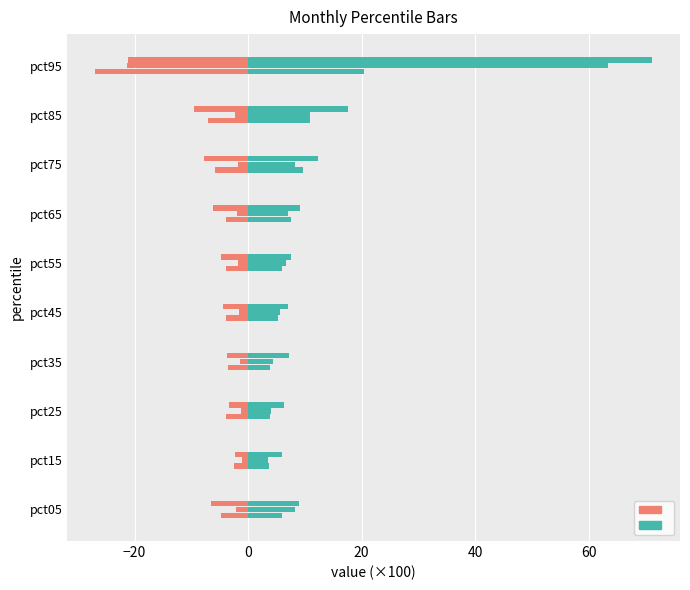

What is the difference between the second highest and second lowest values in the Jan series?

3.5